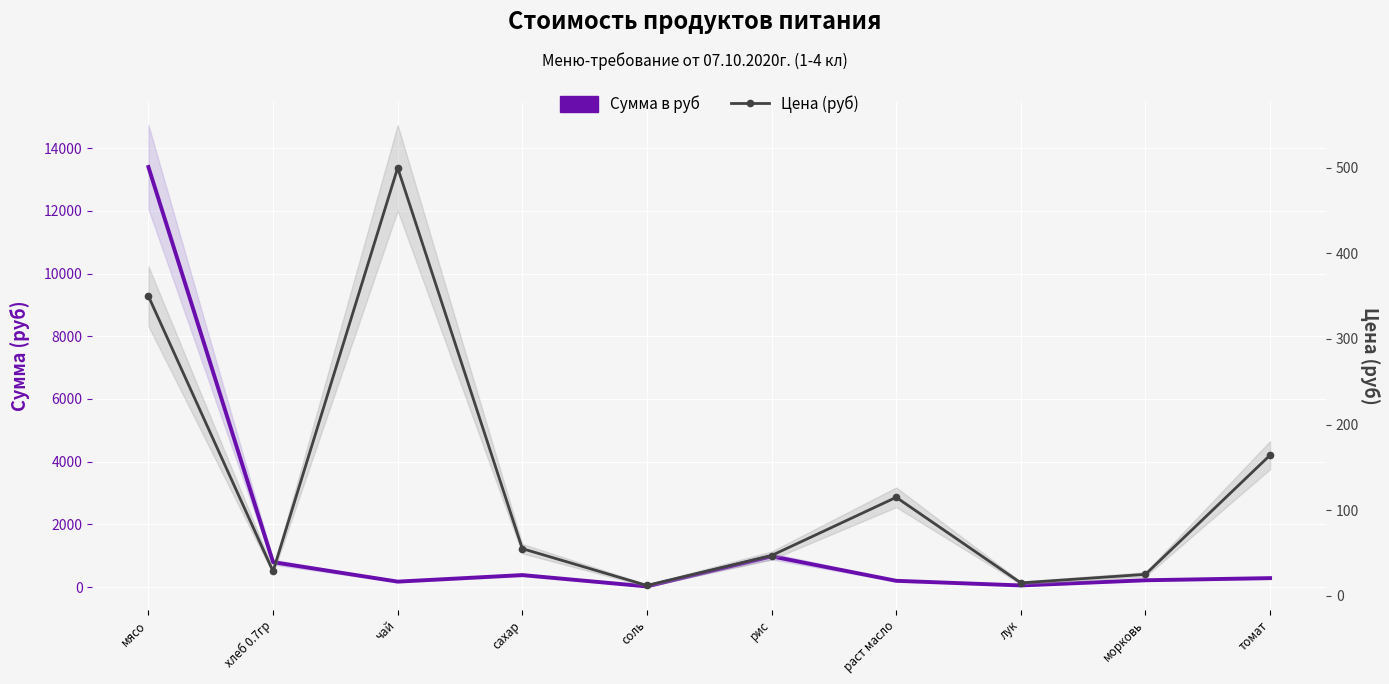

What is the difference between the maximum and minimum values in the Сумма в руб series?

13377.1